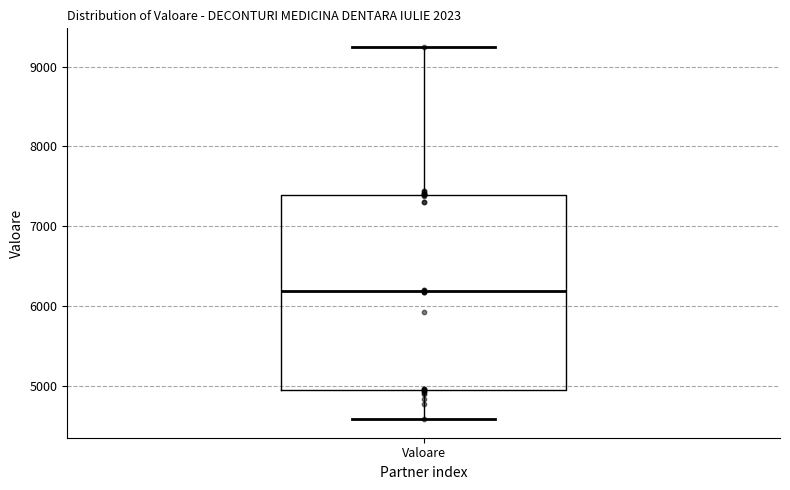

Transcribe this box plot: give where the median line is, the range the box spans, and where the two whiskers end, as read against the y-axis. The values are not printed on the chart, so give them approximately, as read against the axis.

median 6200, box 4900 to 7400, whiskers 4600 to 9200